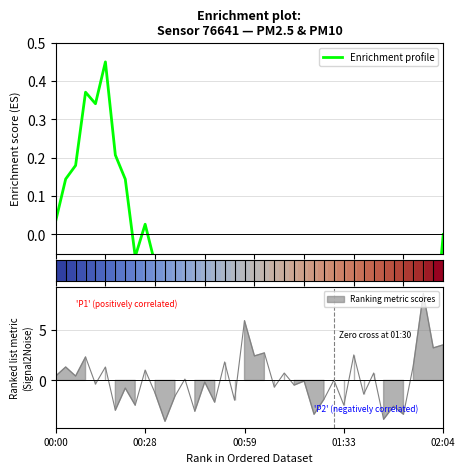

What is the difference between the highest and lowest values at 02:04?

0.2